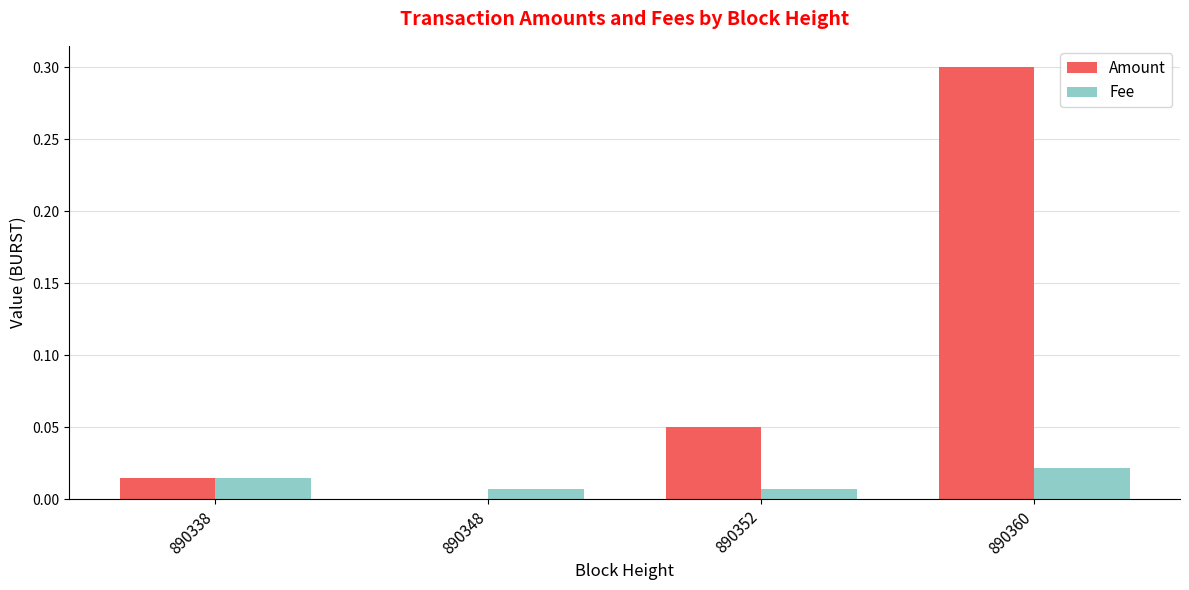

At which category is the sum across all series the highest?

890360